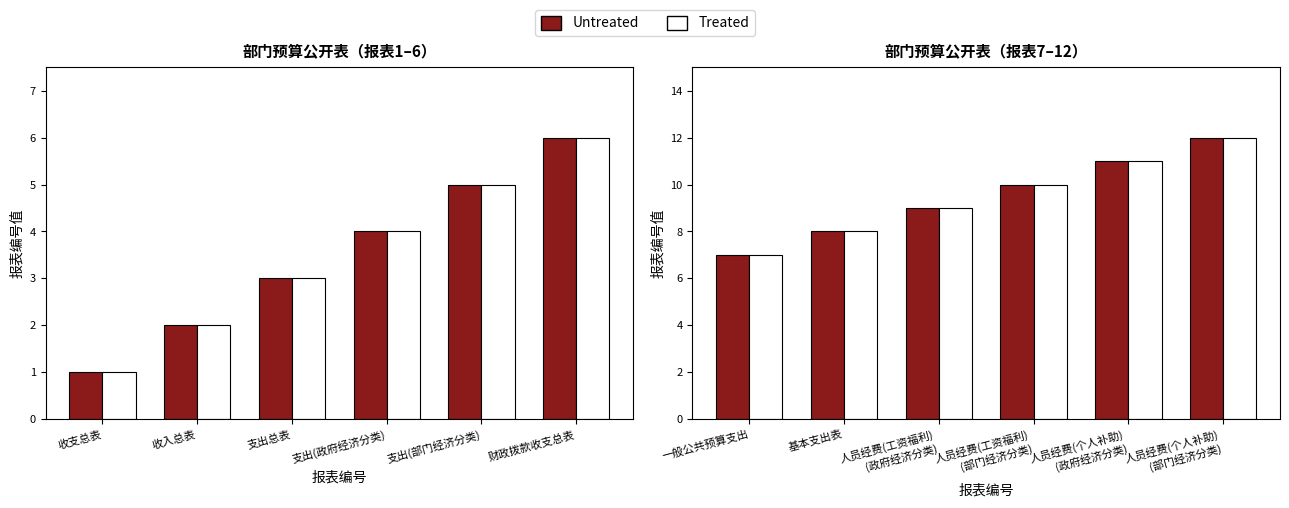

Between 基本支出表 and 人员经费(工资福利) (部门经济分类), which is larger?

人员经费(工资福利) (部门经济分类)